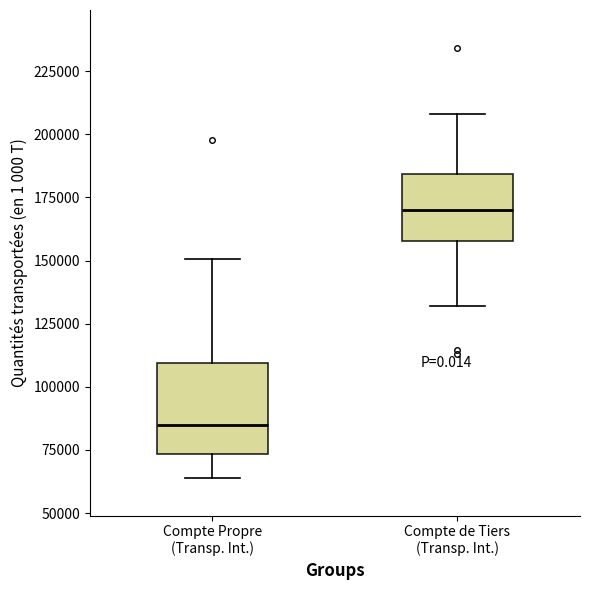

Which box is the tallest, from its lower edge to its upper edge?

Compte Propre (Transp. Int.)